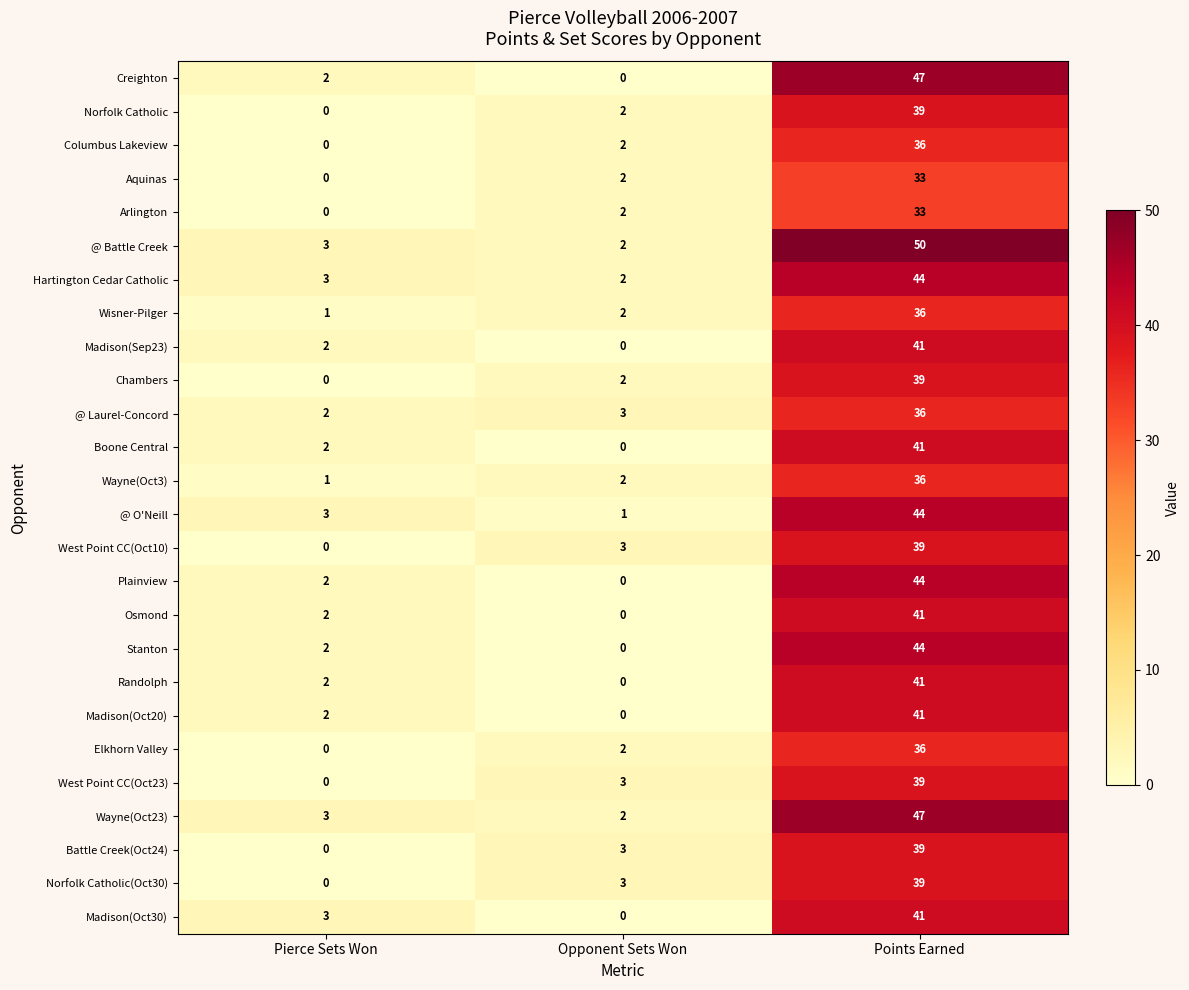

Where is Chambers nearest to the value 19?

Opponent Sets Won